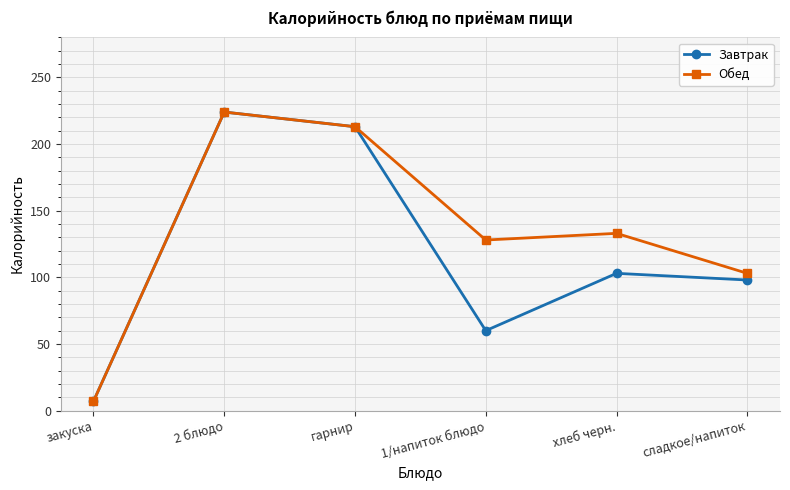

True or false: Завтрак has a value of 123 at 2 блюдо.

False